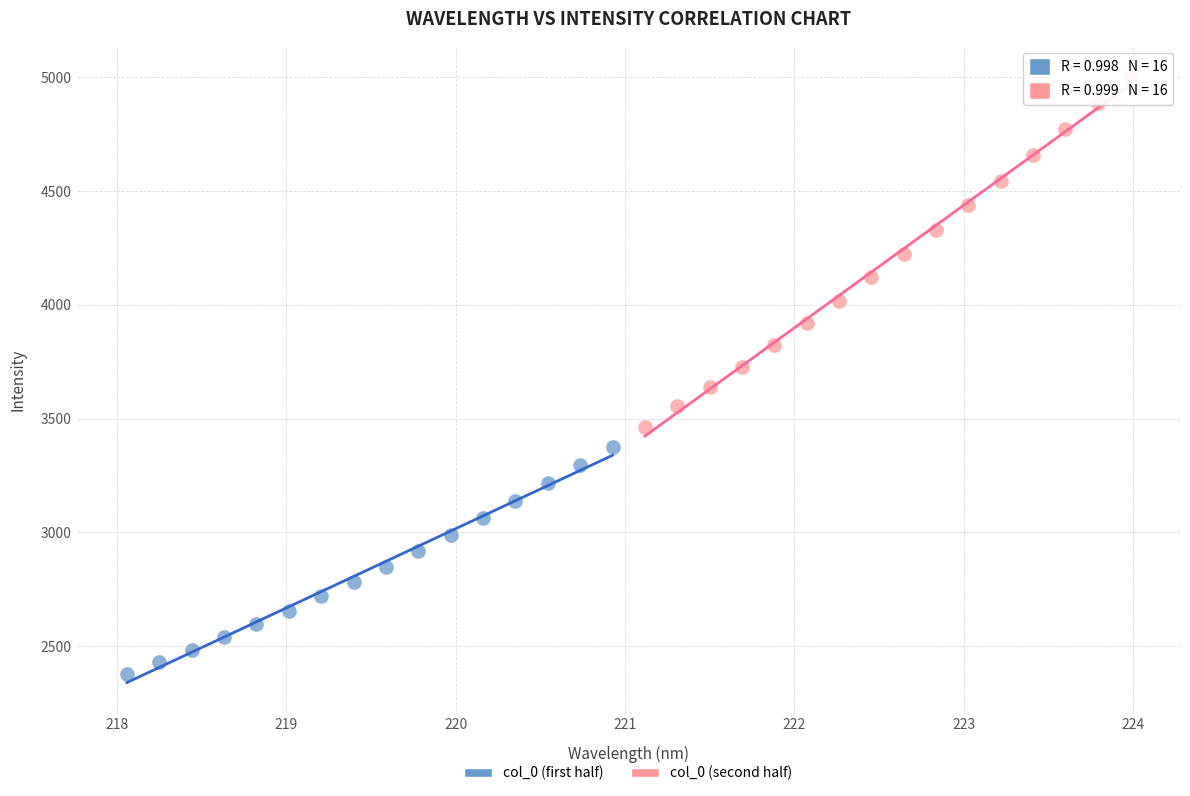

Which series reaches the minimum Y coordinate?

col_0 (first half)